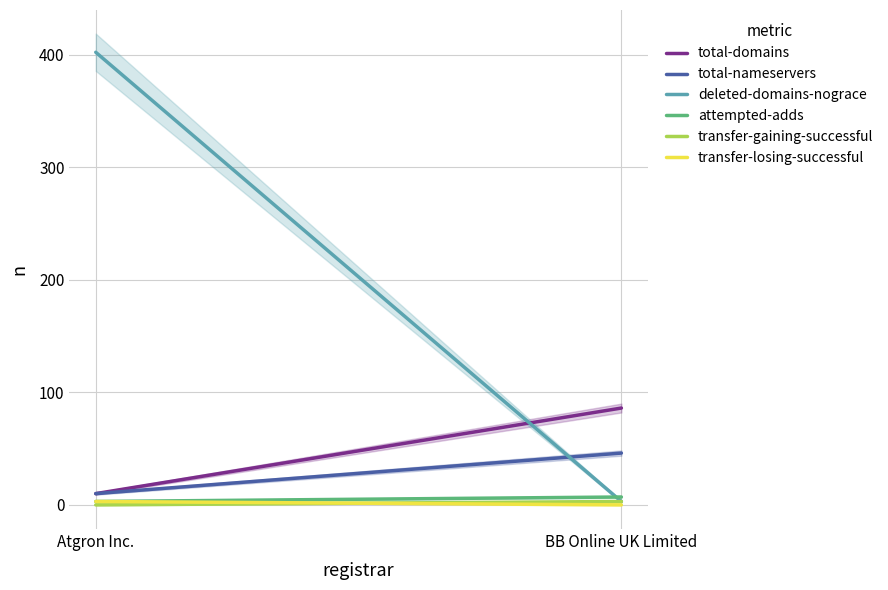

List the labels in order of transfer-gaining-successful value, largest first.

BB Online UK Limited, Atgron Inc.